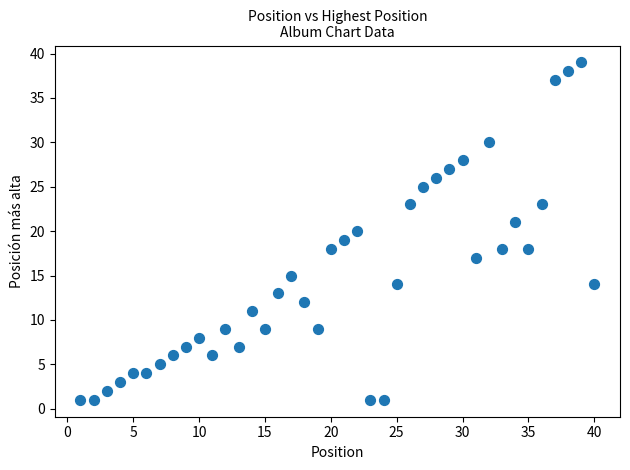

What is the range of Y values (max minus min)?

38